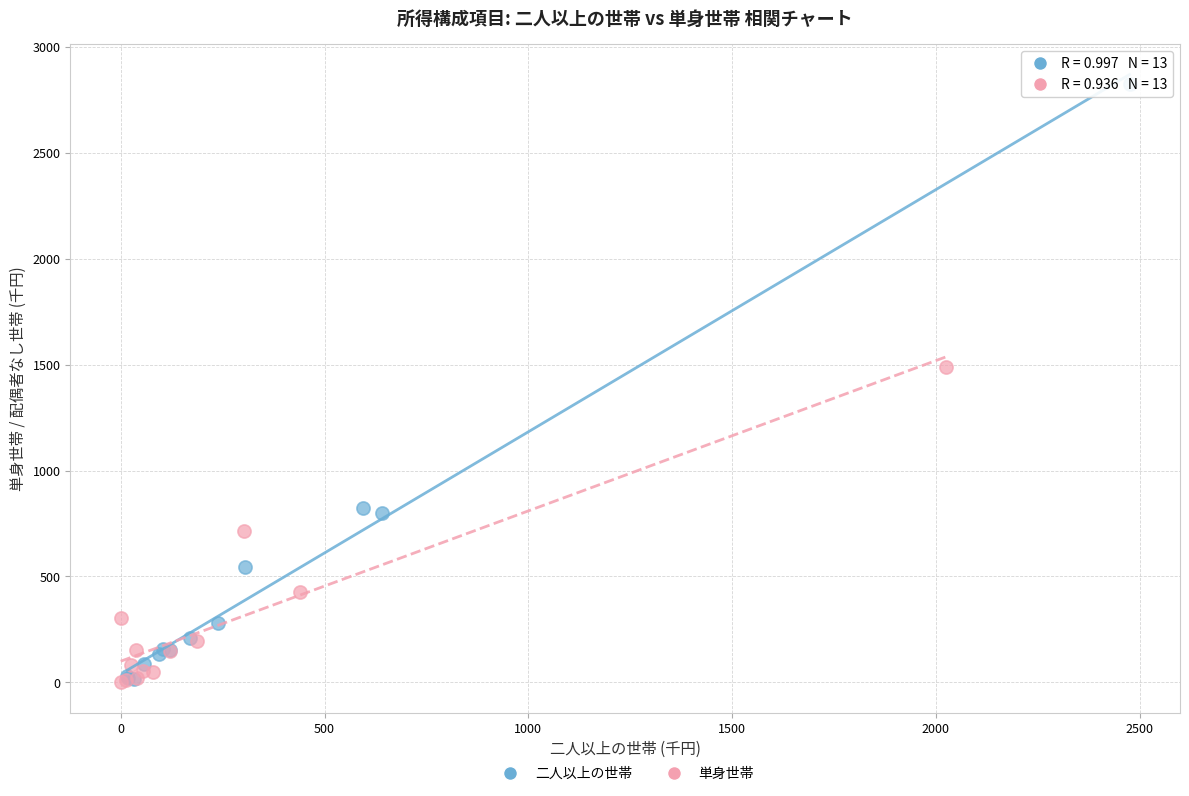

What are all the series names shown in the legend?

二人以上の世帯, 単身世帯